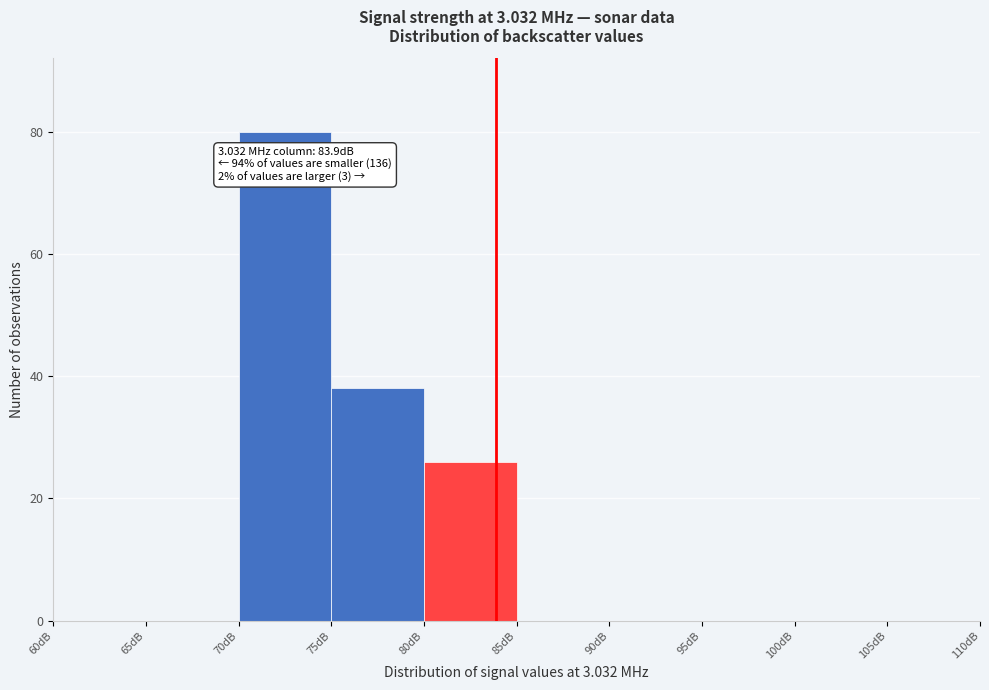

Which range on the x-axis has the tallest bar?

70 to 75